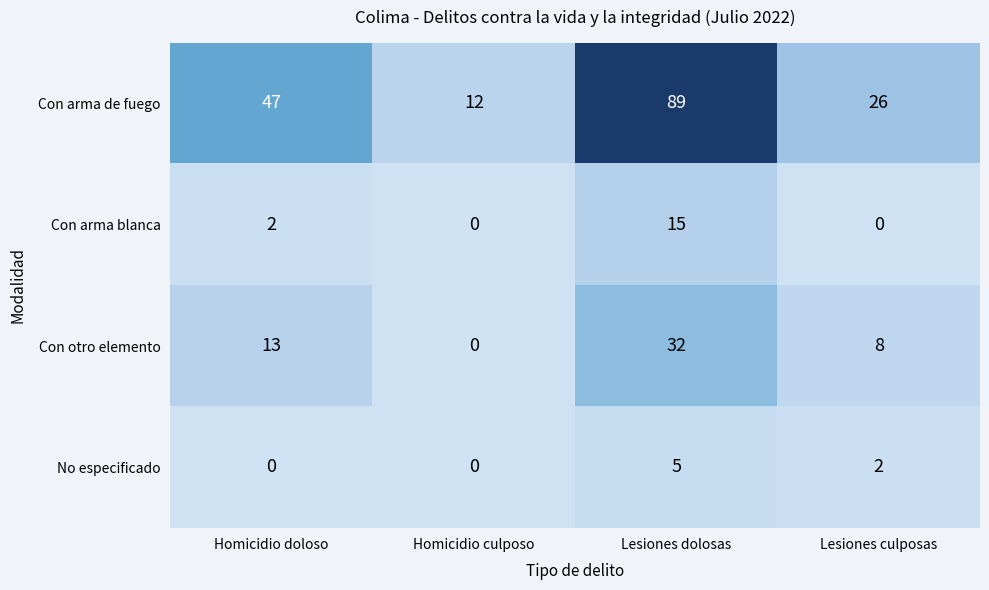

Which series has the largest total across all categories?

Con arma de fuego